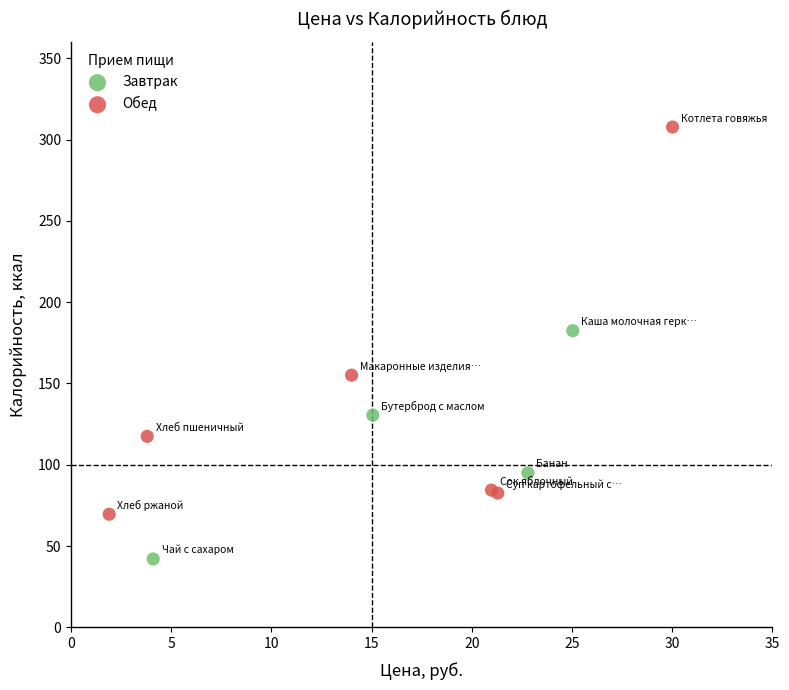

What are all the series names shown in the legend?

Завтрак, Обед